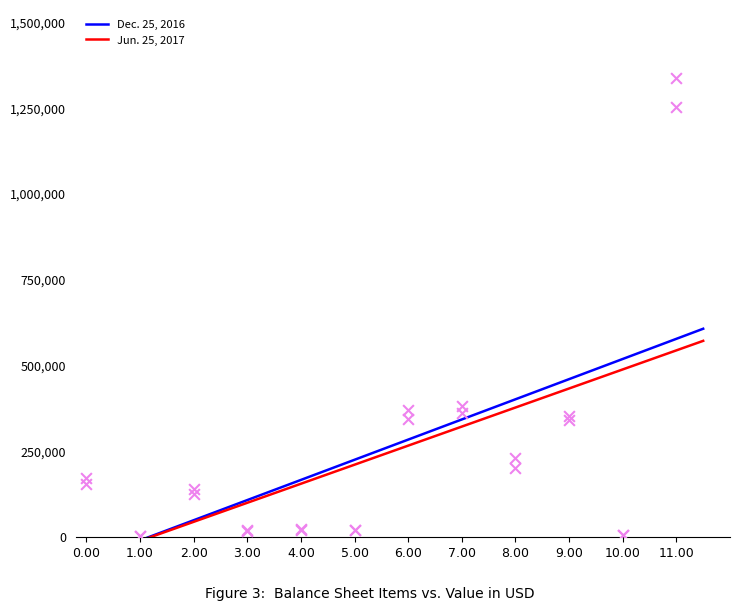

At how many categories does at least one series exceed 1155781?

1